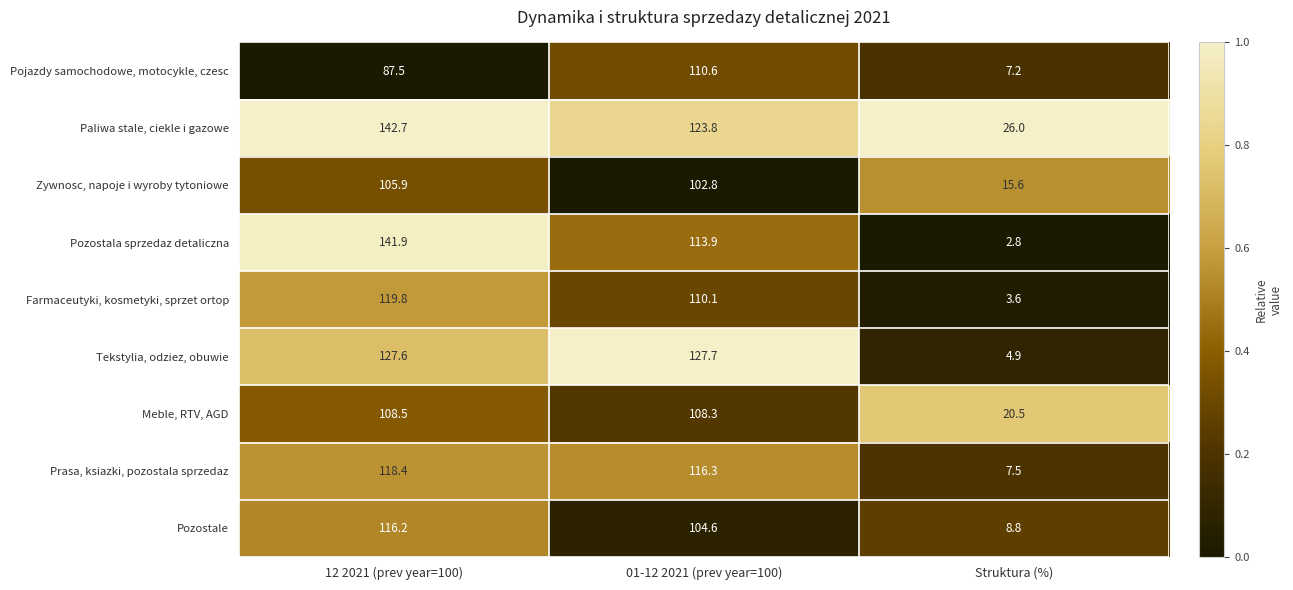

Reading left to right, extract all data points from this chart.

Pojazdy samochodowe, motocykle, czesc: 87.5	110.6	7.2
Paliwa stale, ciekle i gazowe: 142.7	123.8	26.0
Zywnosc, napoje i wyroby tytoniowe: 105.9	102.8	15.6
Pozostala sprzedaz detaliczna: 141.9	113.9	2.8
Farmaceutyki, kosmetyki, sprzet ortop: 119.8	110.1	3.6
Tekstylia, odziez, obuwie: 127.6	127.7	4.9
Meble, RTV, AGD: 108.5	108.3	20.5
Prasa, ksiazki, pozostala sprzedaz: 118.4	116.3	7.5
Pozostale: 116.2	104.6	8.8